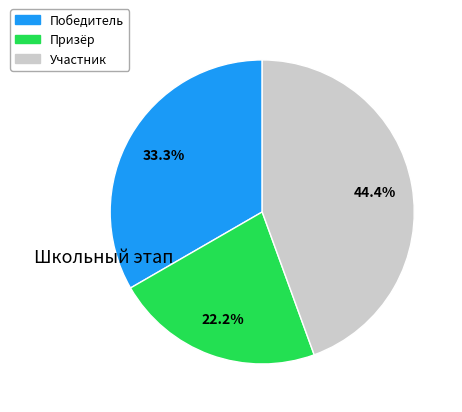

Between Призёр and Победитель, which is larger?

Победитель